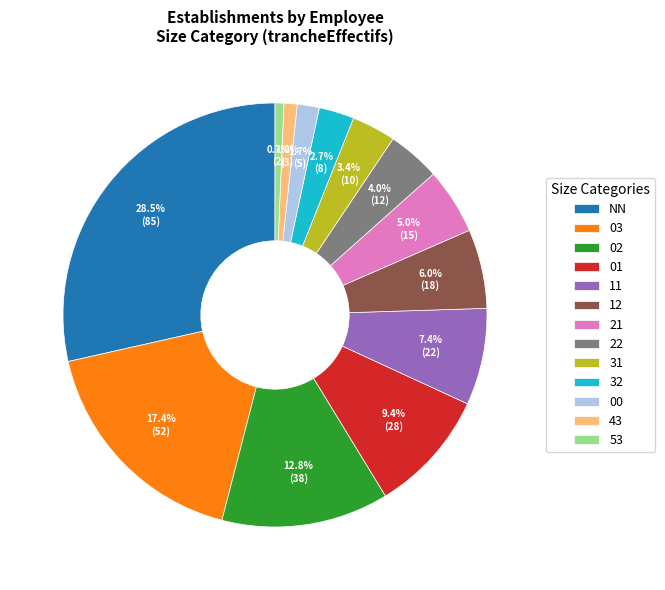

To the nearest percent, what is the combined percentage of 21 and 12?

11%